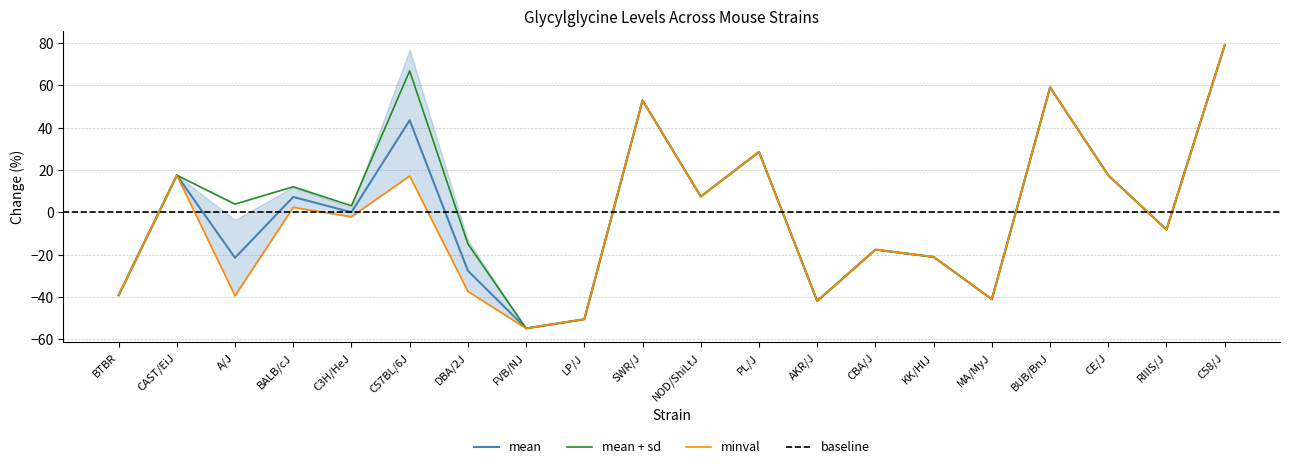

What is the sum of the minval values at CE/J and DBA/2J?

-20.0